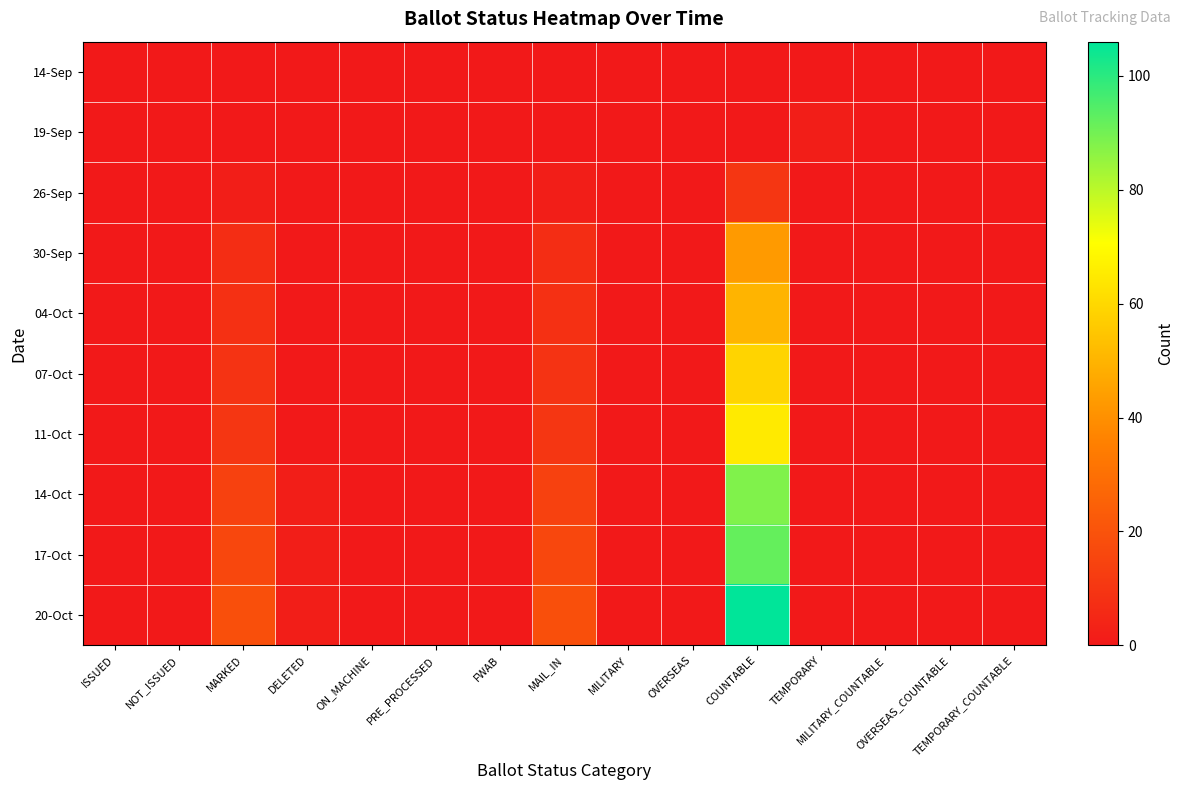

Rank the series by their maximum value, from highest to lowest.

20-Oct, 17-Oct, 14-Oct, 11-Oct, 07-Oct, 04-Oct, 30-Sep, 26-Sep, 19-Sep, 14-Sep